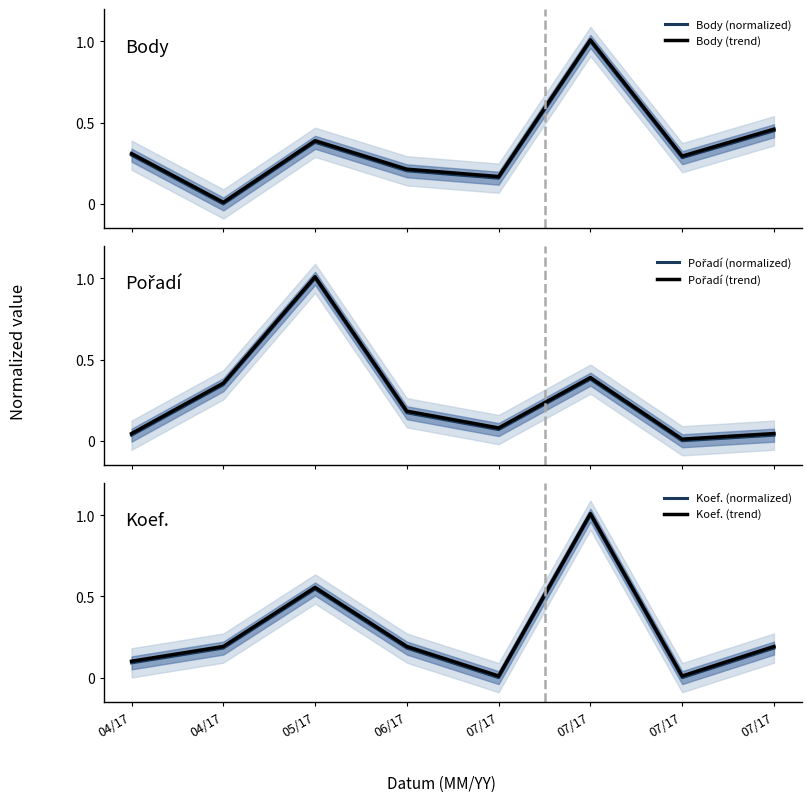

Which category has the lowest value in the Koef. (normalized) series?

07/17